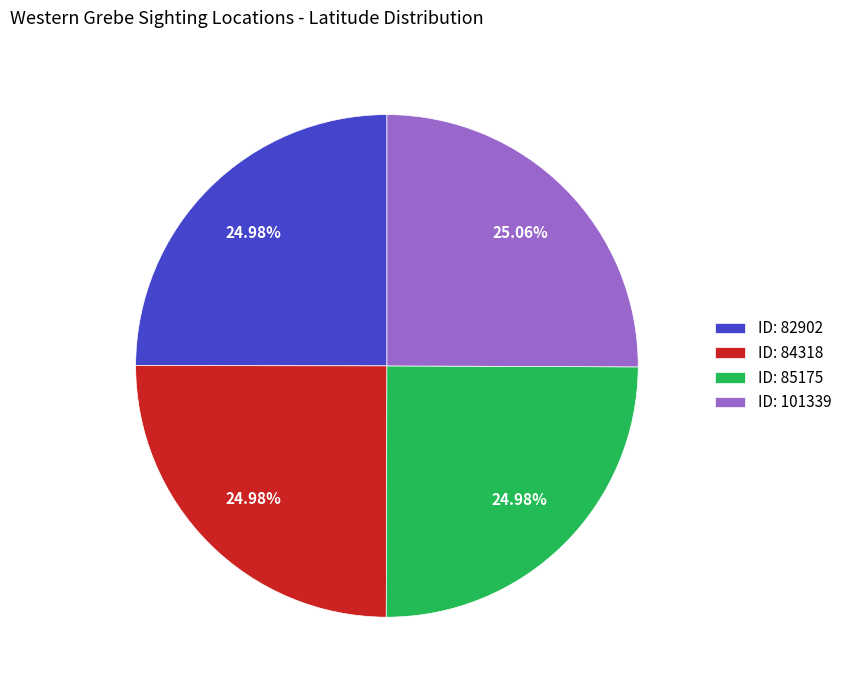

What is the ratio of the value at ID: 84318 to the value at ID: 82902?

1.0